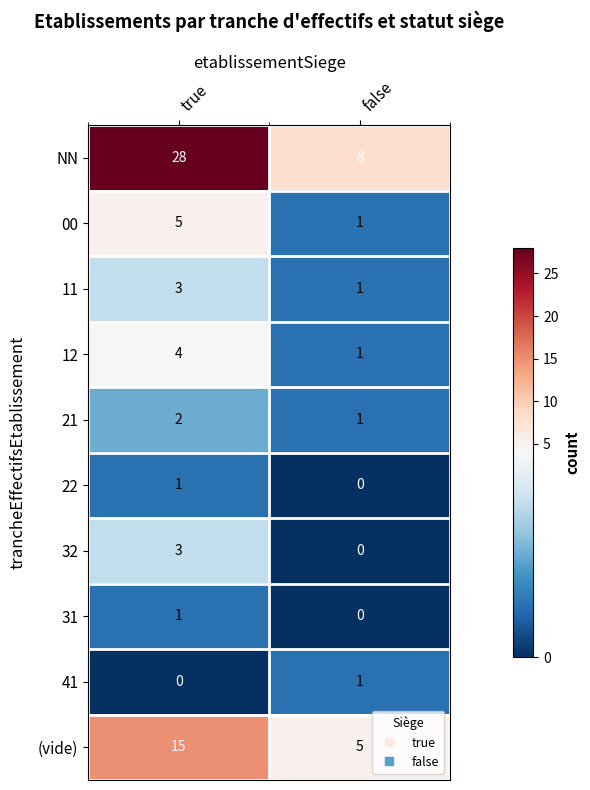

What is the difference between the highest and lowest values at true?

28